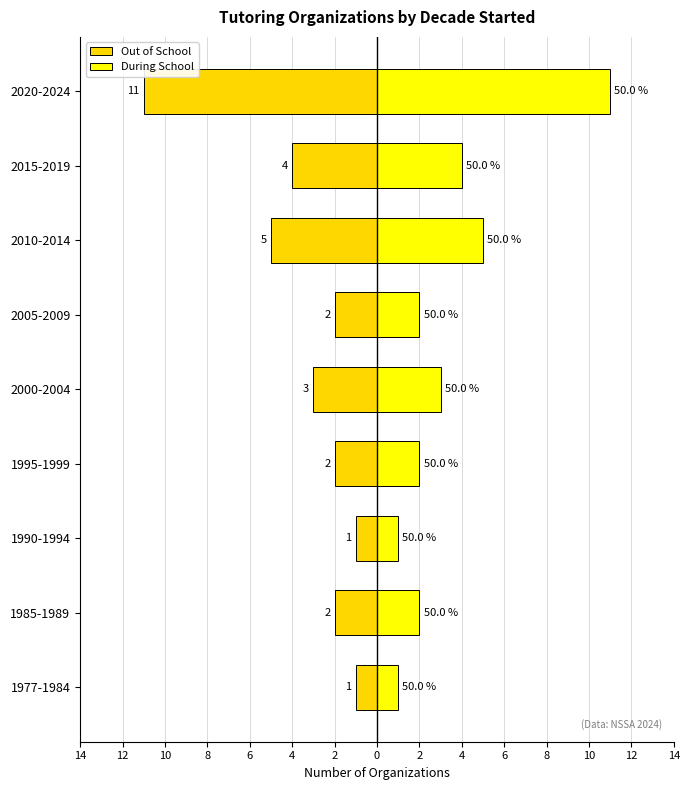

What are all the series names shown in the legend?

Out of School, During School